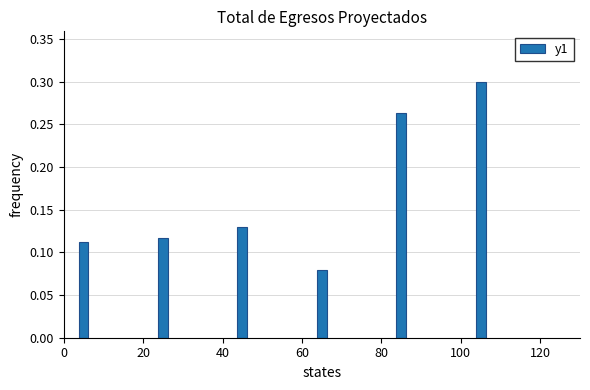

Between 60 and 20, which is larger?

20